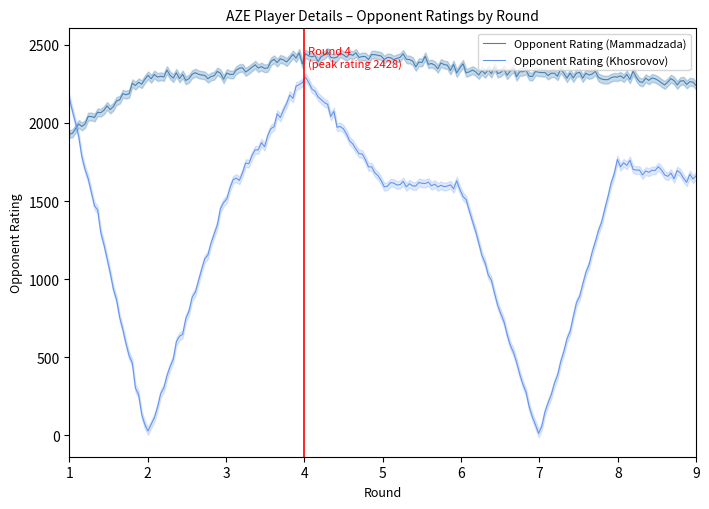

Rank the series by their maximum value, from lowest to highest.

Opponent Rating (Khosrovov), Opponent Rating (Mammadzada)